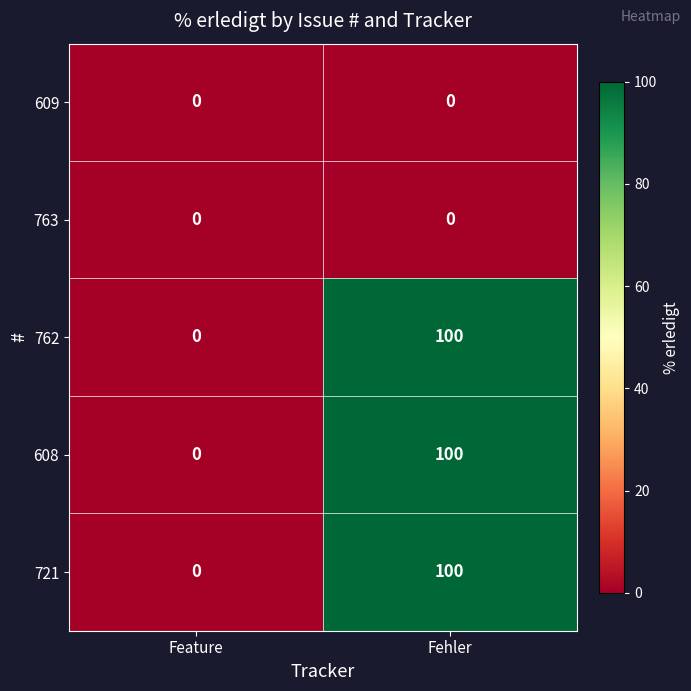

What is the sum of the 762 values at Fehler and Feature?

100